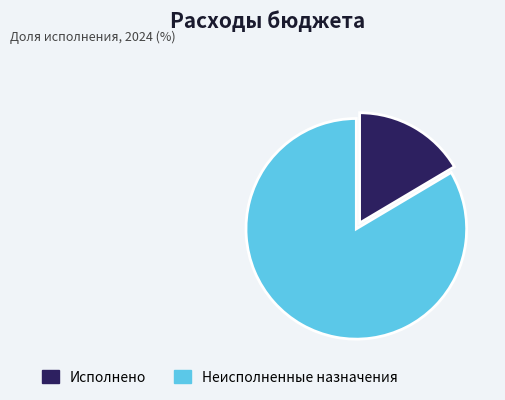

Which category has the biggest portion of the pie?

Неисполненные назначения